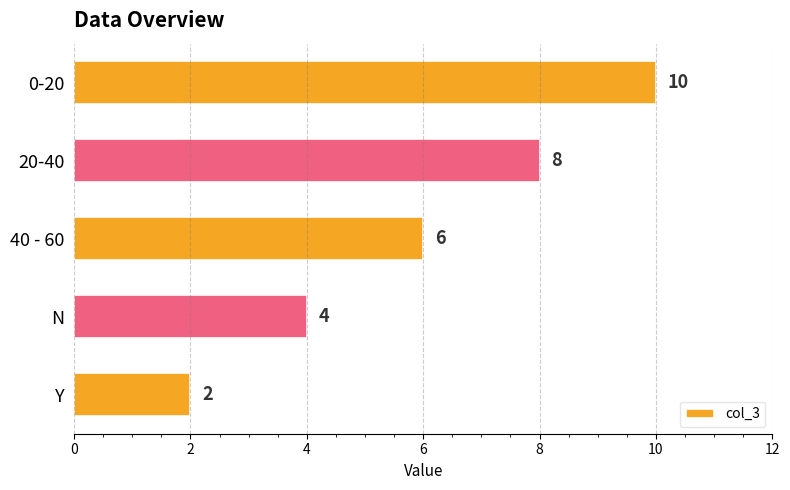

How many values are between 4 and 8?

3